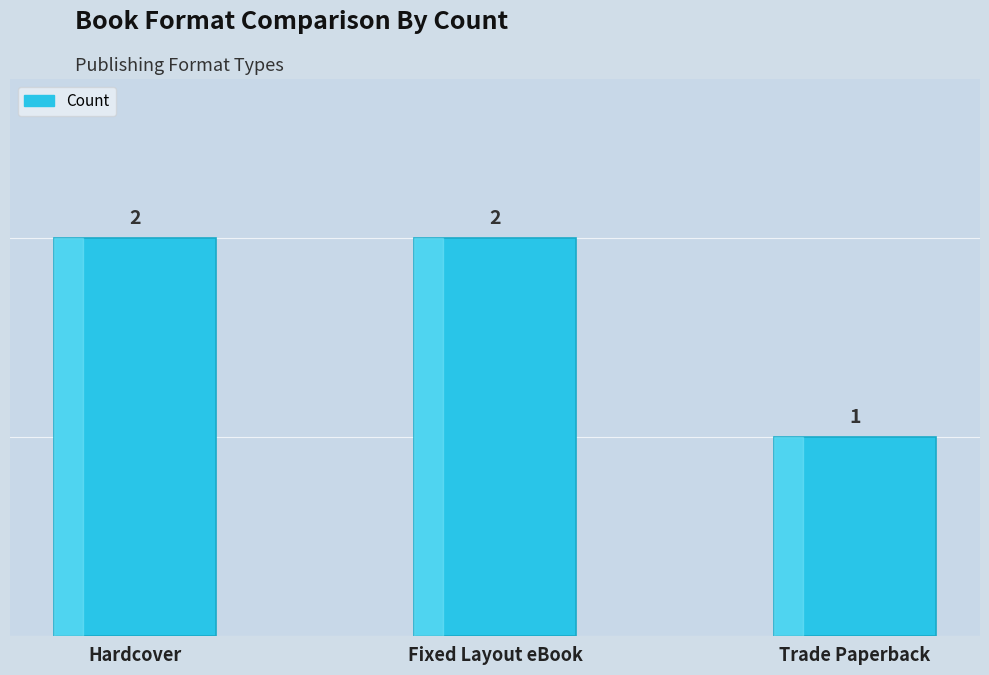

What is the difference between the second highest and minimum values?

1